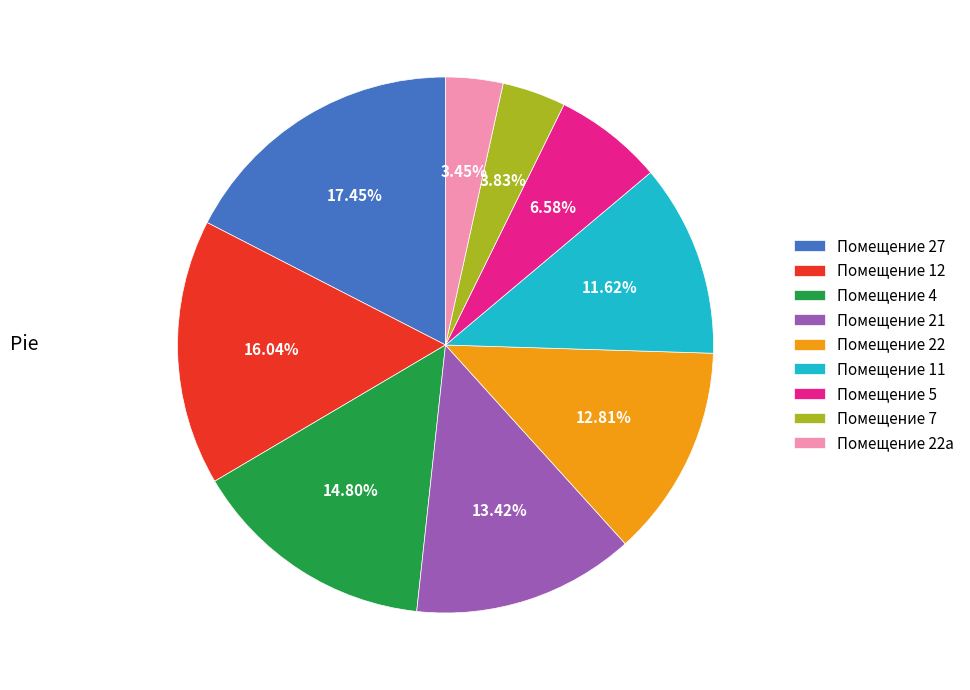

Is there any slice that represents more than half of the pie?

No